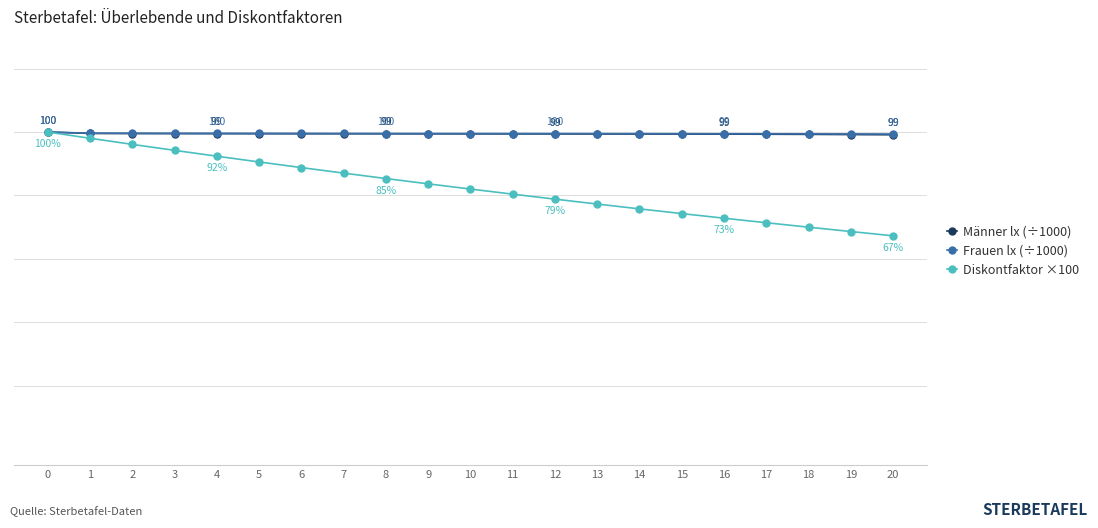

What is the spread (max minus min) of values at 19?

30.8